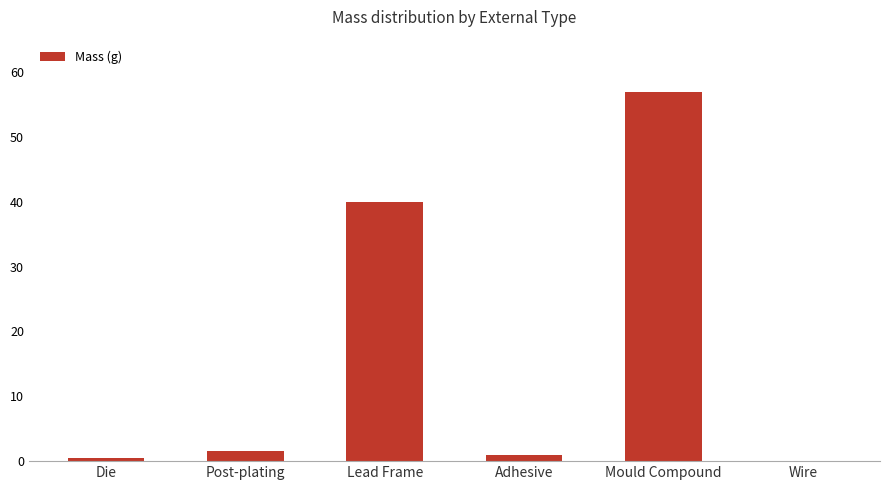

The chart shows a value of 57.0 at Mould Compound. True or false?

True